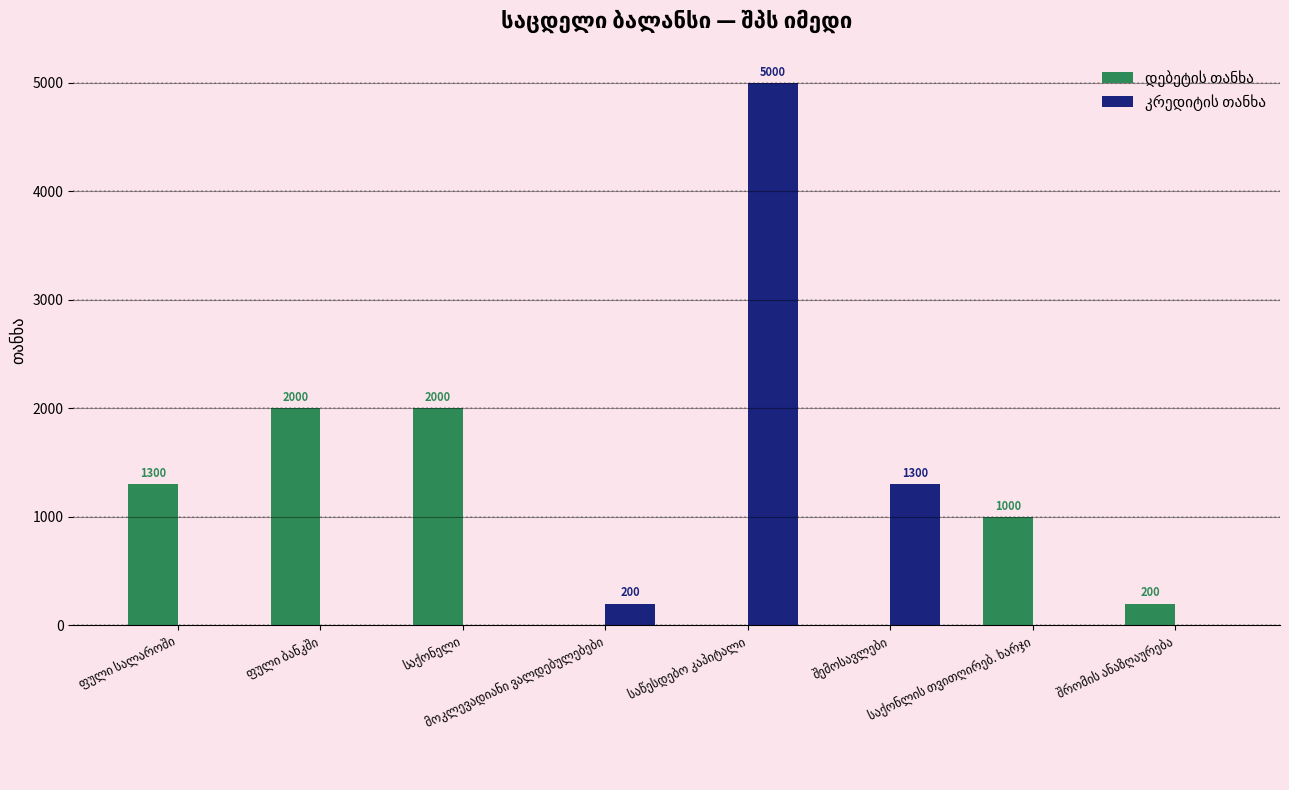

What is the maximum value shown in the chart?

5000